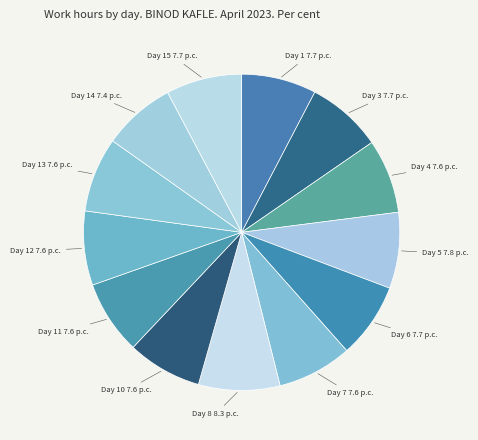

Combined, do Day 10 and Day 15 account for over 50%?

No